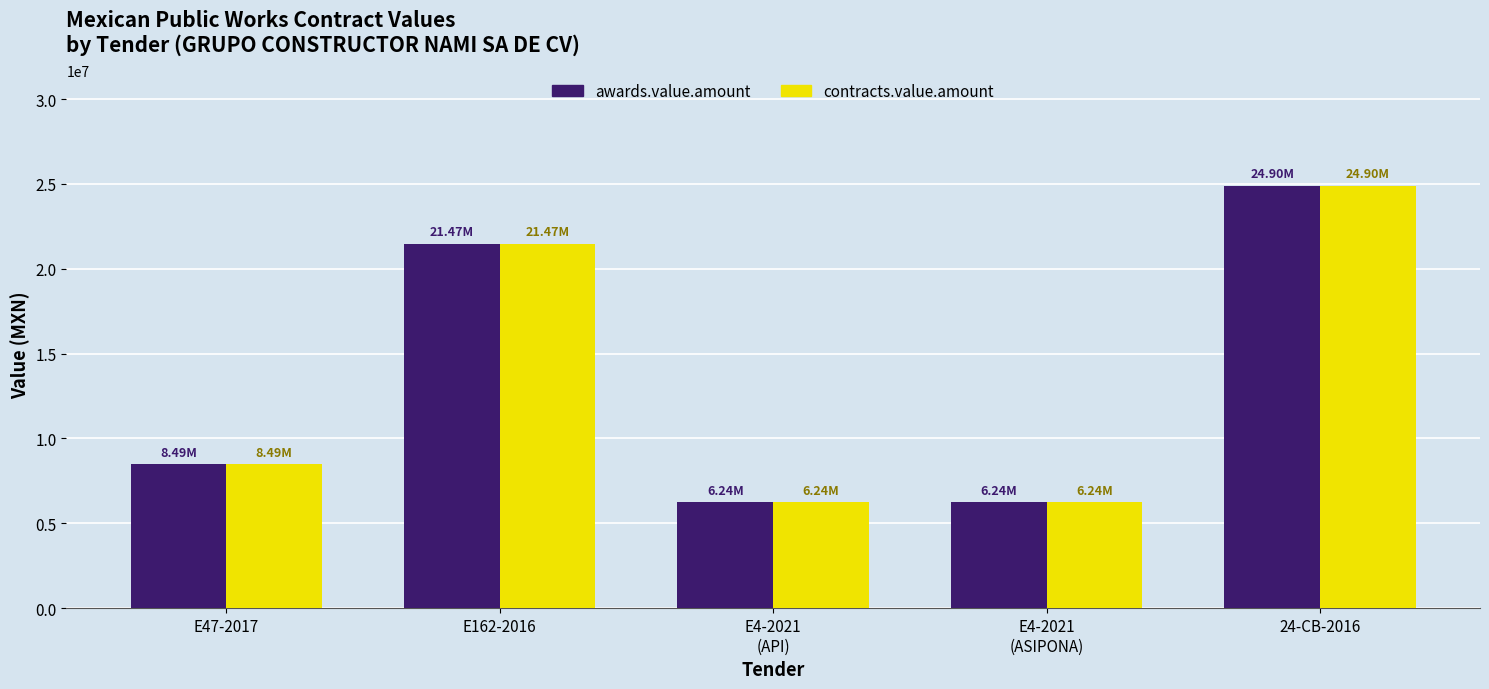

What is the approximate value of awards.value.amount at E162-2016?

21469735.1